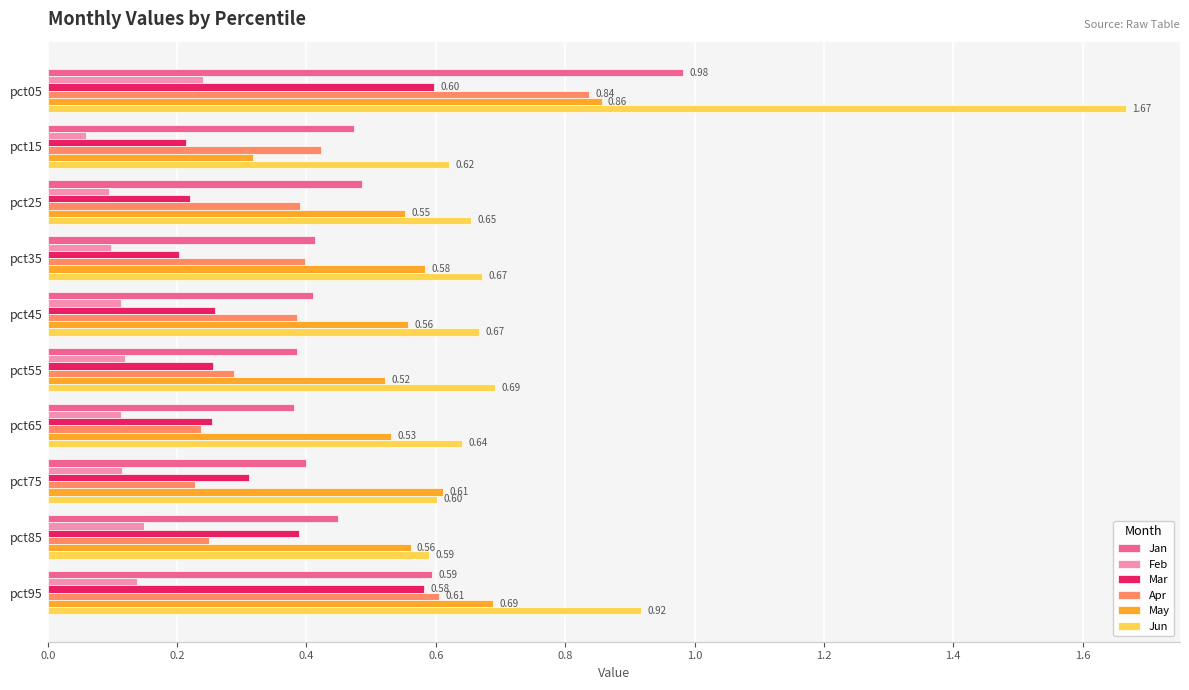

What is the difference between the maximum and minimum values in the Jun series?

1.1